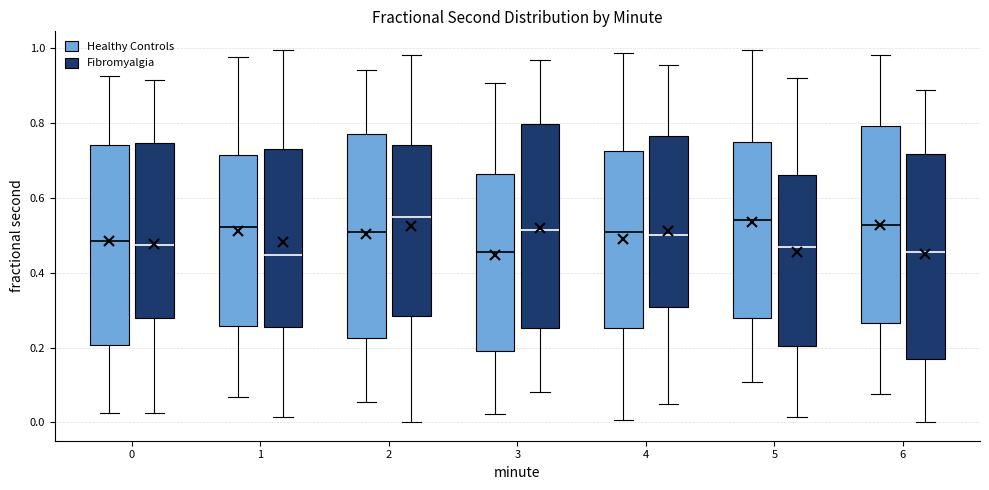

Reading left to right, transcribe this box plot: for each box, give where its median line is, the range the box spans, and where its two whiskers end, as read against the y-axis. The values are not printed on the chart, so give them approximately, as read against the axis.

0 (Healthy Controls): median 0.48, box 0.20 to 0.74, whiskers 0.02 to 0.92
0 (Fibromyalgia): median 0.48, box 0.28 to 0.74, whiskers 0.02 to 0.92
1 (Healthy Controls): median 0.52, box 0.26 to 0.72, whiskers 0.06 to 0.98
1 (Fibromyalgia): median 0.44, box 0.26 to 0.74, whiskers 0.02 to 1.00
2 (Healthy Controls): median 0.50, box 0.22 to 0.78, whiskers 0.06 to 0.94
2 (Fibromyalgia): median 0.54, box 0.28 to 0.74, whiskers 0.00 to 0.98
3 (Healthy Controls): median 0.46, box 0.20 to 0.66, whiskers 0.02 to 0.90
3 (Fibromyalgia): median 0.52, box 0.26 to 0.80, whiskers 0.08 to 0.96
4 (Healthy Controls): median 0.50, box 0.26 to 0.72, whiskers 0.00 to 0.98
4 (Fibromyalgia): median 0.50, box 0.30 to 0.76, whiskers 0.04 to 0.96
5 (Healthy Controls): median 0.54, box 0.28 to 0.74, whiskers 0.10 to 1.00
5 (Fibromyalgia): median 0.46, box 0.20 to 0.66, whiskers 0.02 to 0.92
6 (Healthy Controls): median 0.52, box 0.26 to 0.80, whiskers 0.08 to 0.98
6 (Fibromyalgia): median 0.46, box 0.18 to 0.72, whiskers 0.00 to 0.88